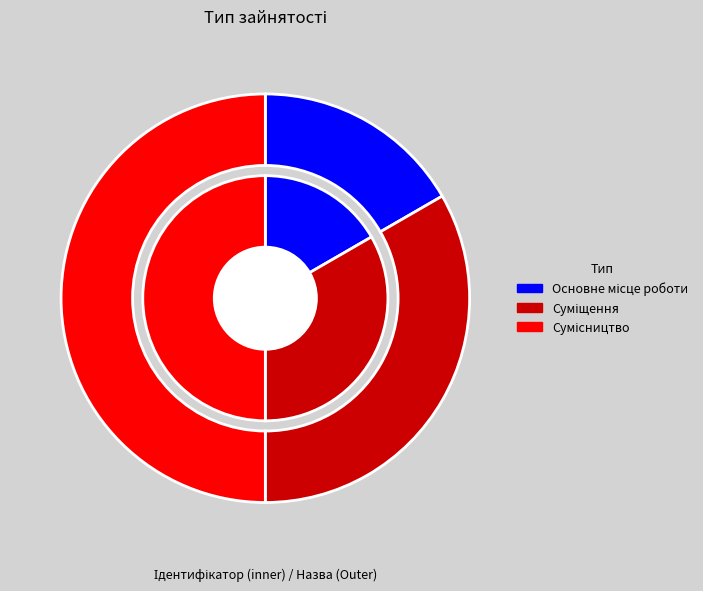

True or false: Суміщення accounts for 39% of the total.

False